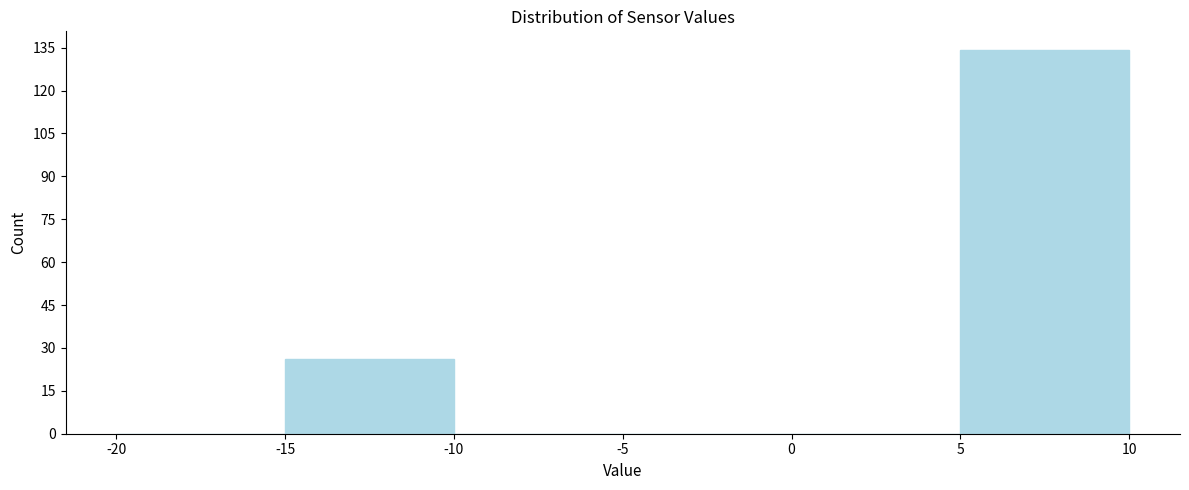

Which range on the x-axis has the tallest bar?

5 to 10